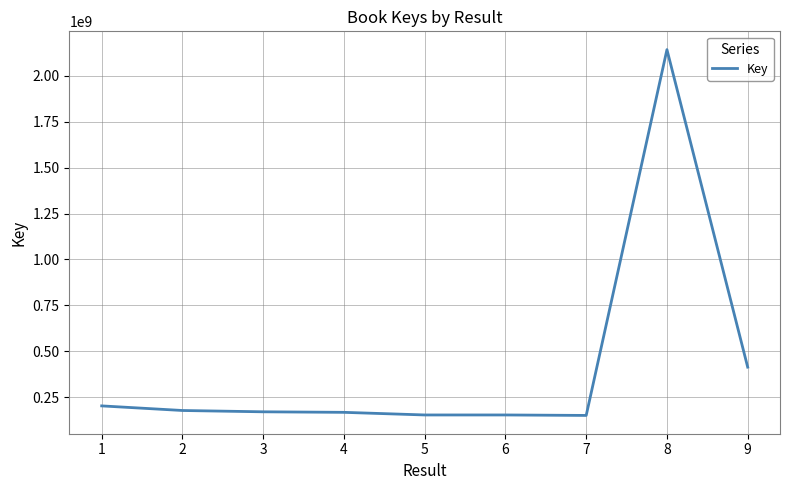

Between 2 and 1, which is larger?

1